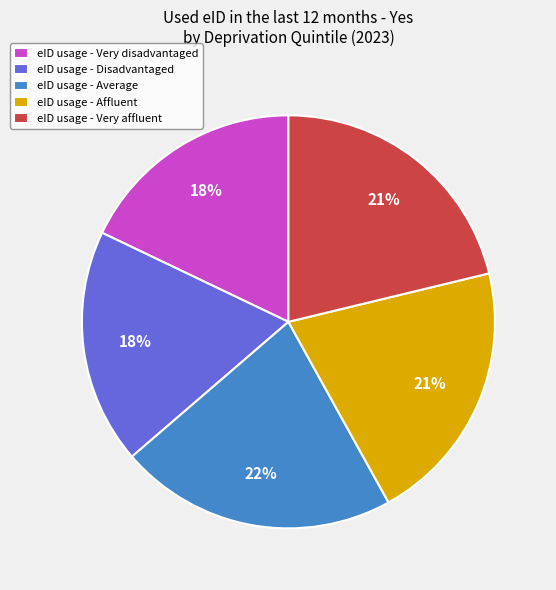

To the nearest percent, what is the difference between the largest and smallest slice percentages?

4%